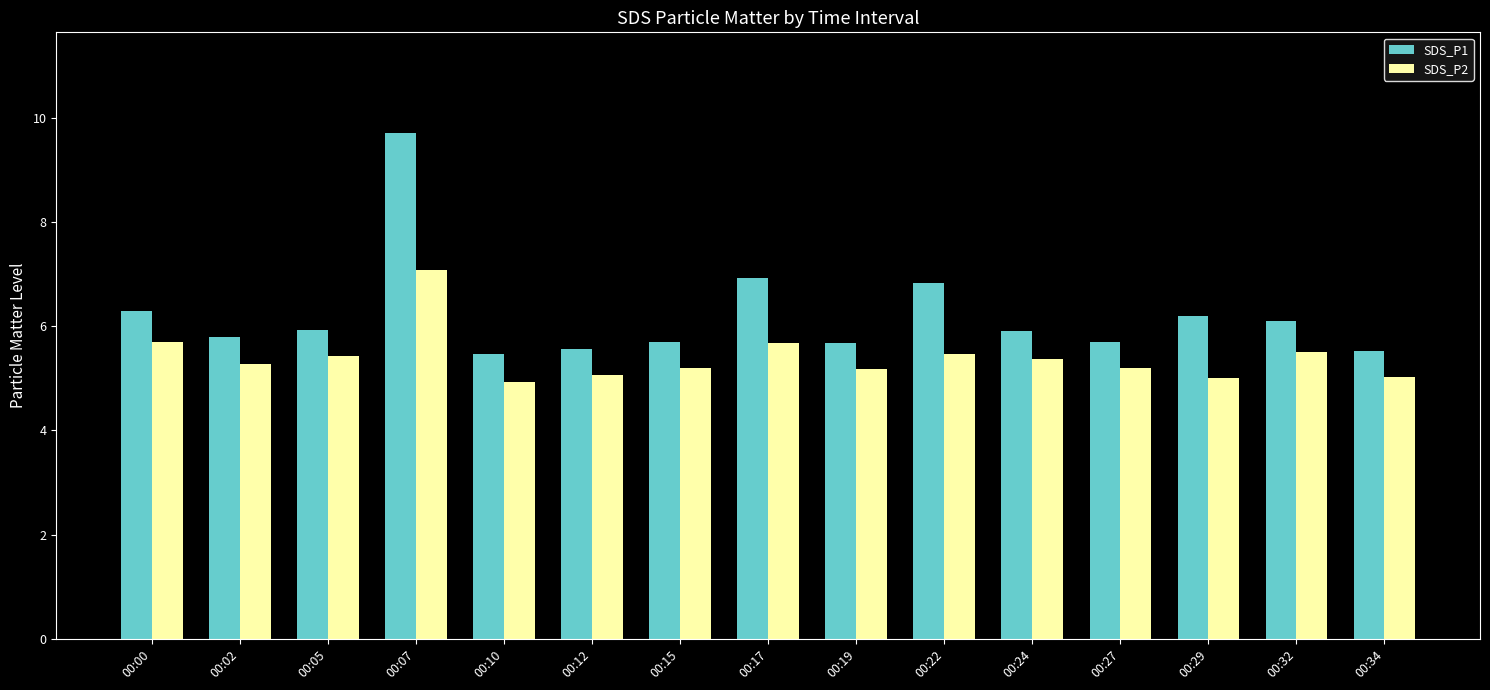

Is it true that SDS_P1 equals 5.7 at 00:27?

True